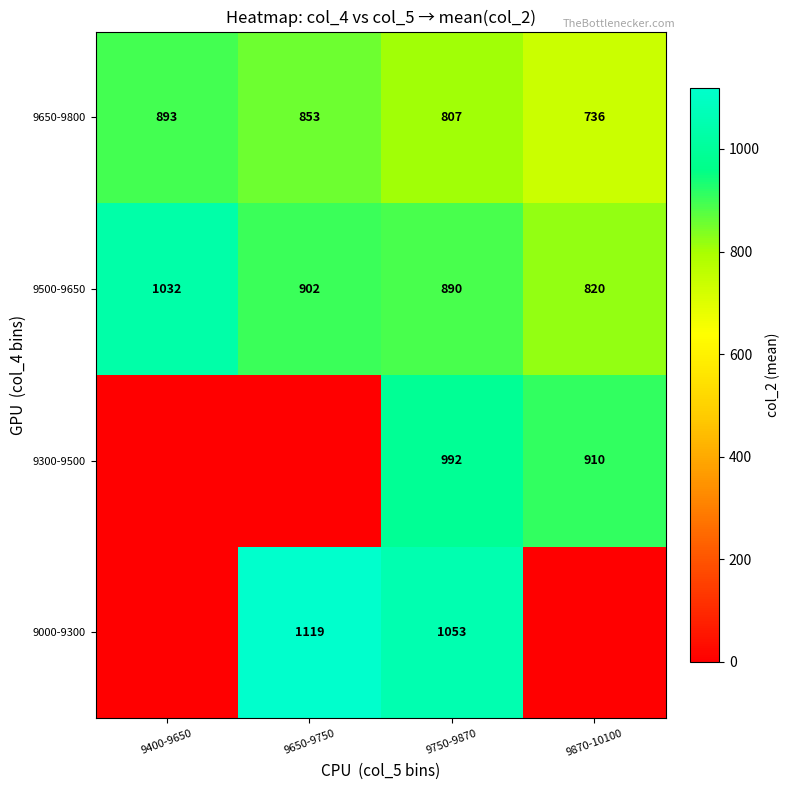

Is the value of 9300-9500 at 9870-10100 greater than the value of 9000-9300 at 9650-9750?

No